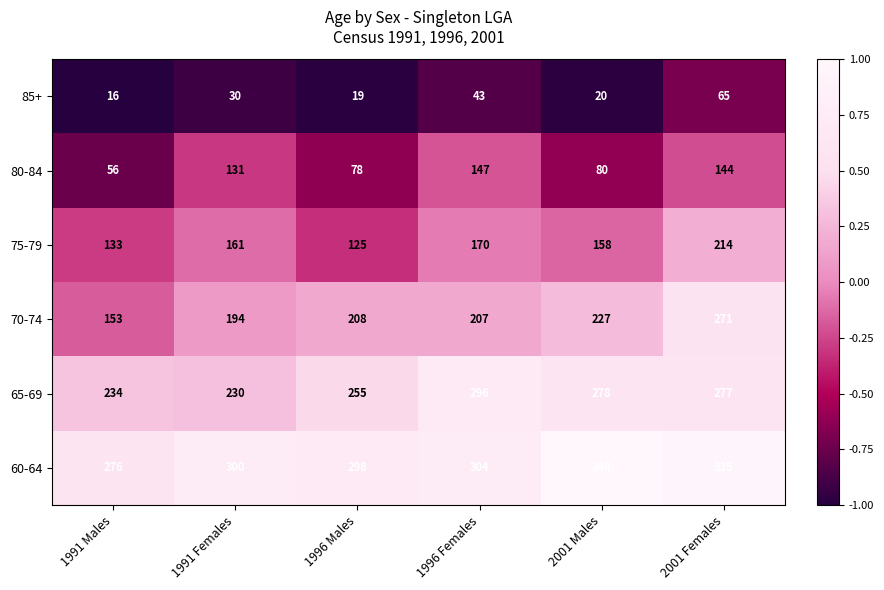

The value of 85+ at 1996 Males is 11. True or false?

False